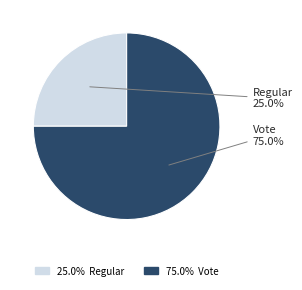

Do Regular and Vote together represent more than half of the pie?

Yes